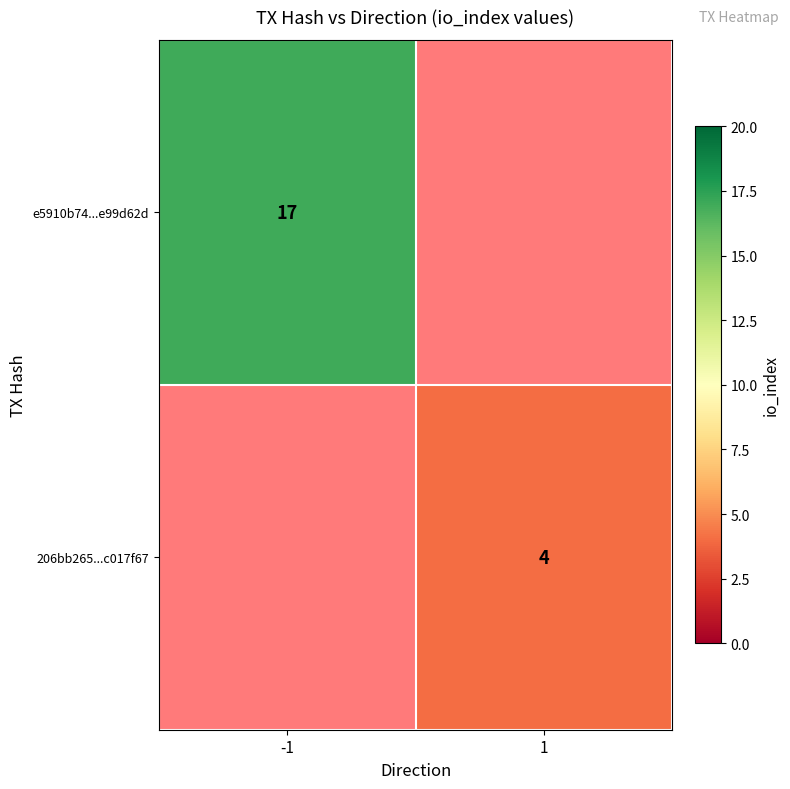

At how many categories does at least one series exceed 8?

1